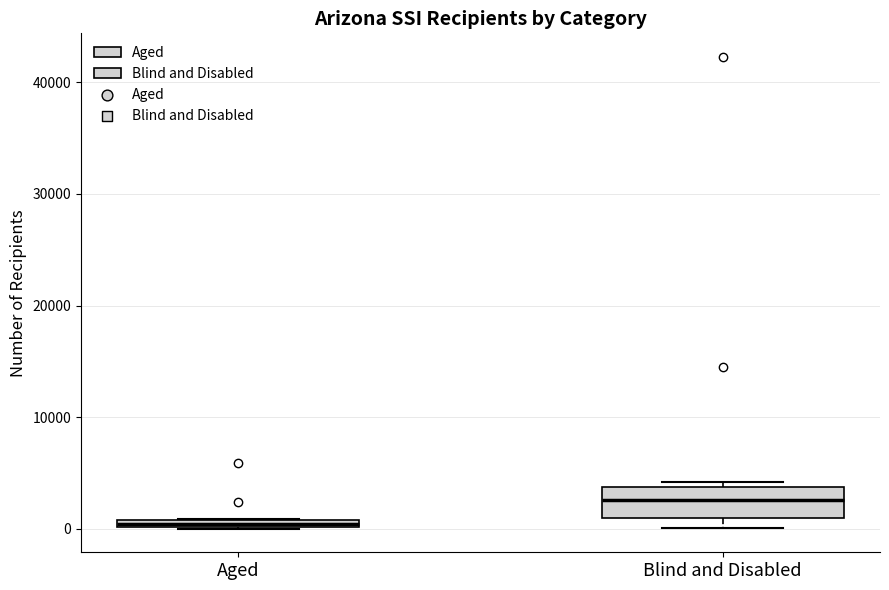

Where is the lower edge of the box for Aged on the y-axis? The values are not printed on the chart, so give them approximately, as read against the axis.

0